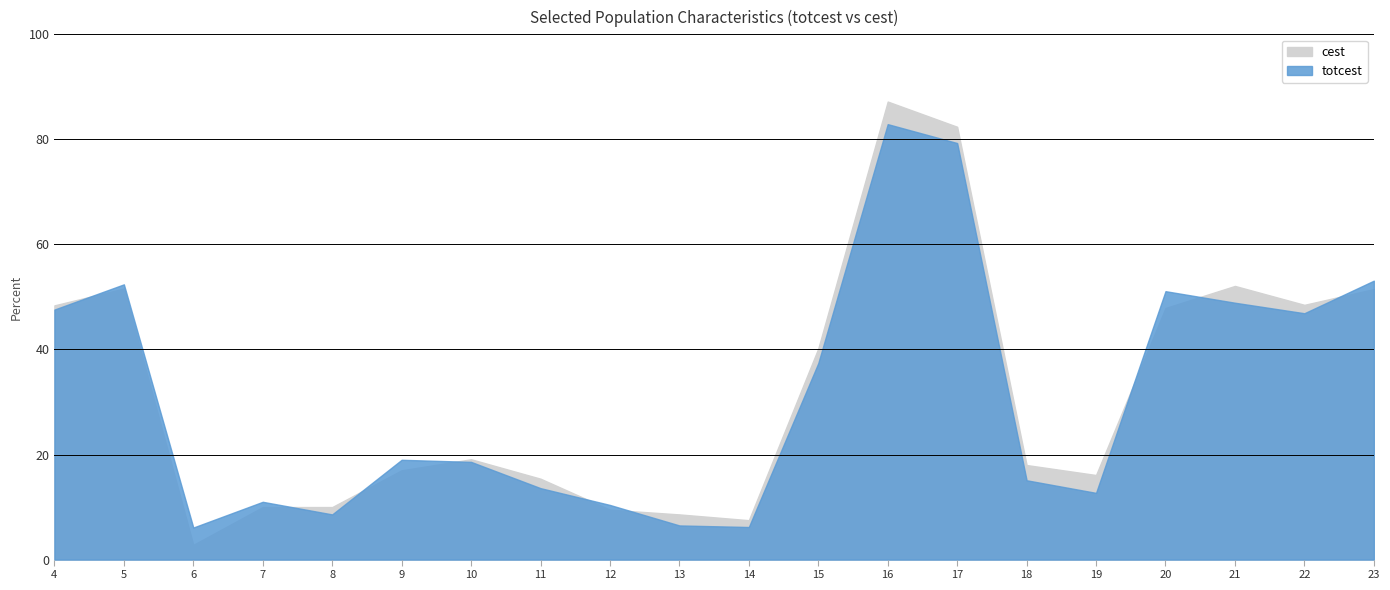

Where is cest nearest to the value 45?

20